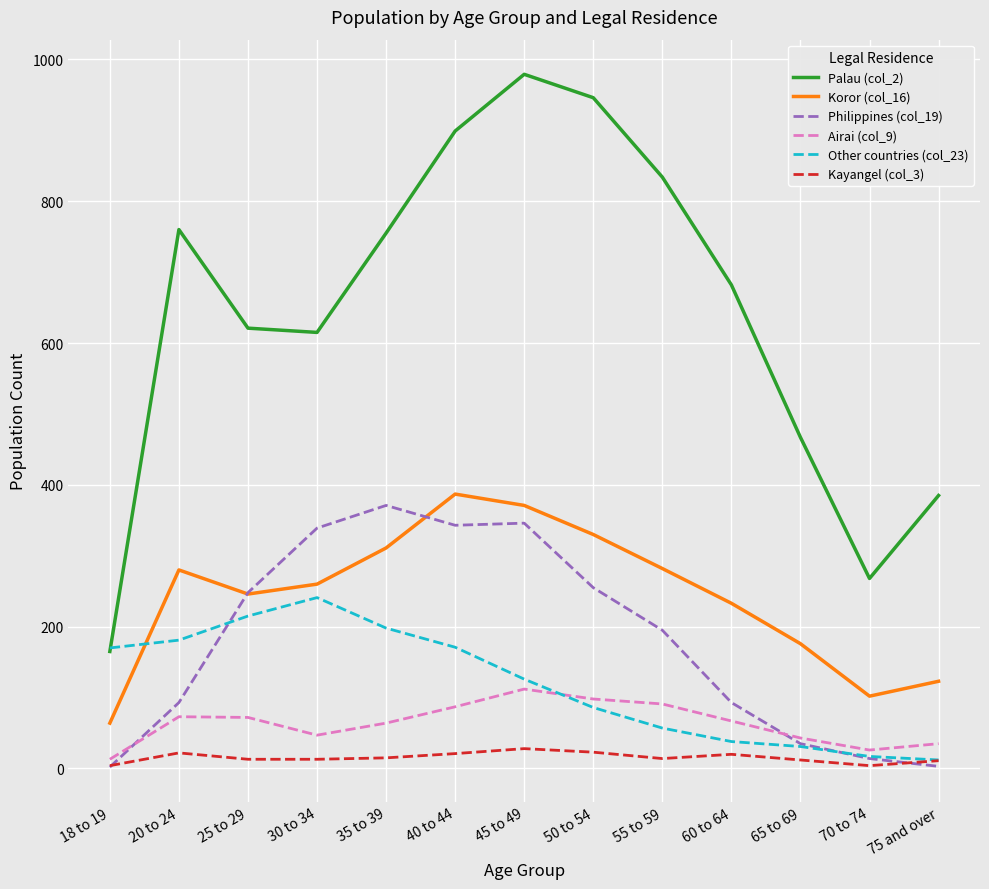

What is the difference between the maximum and second lowest values in the Other countries (col_23) series?

224